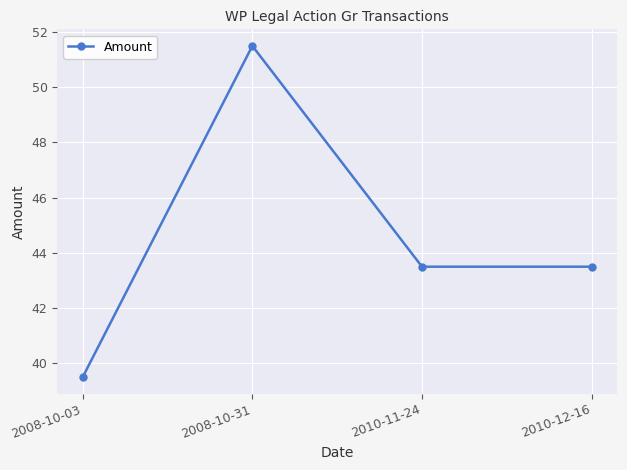

How many values are below 43?

1